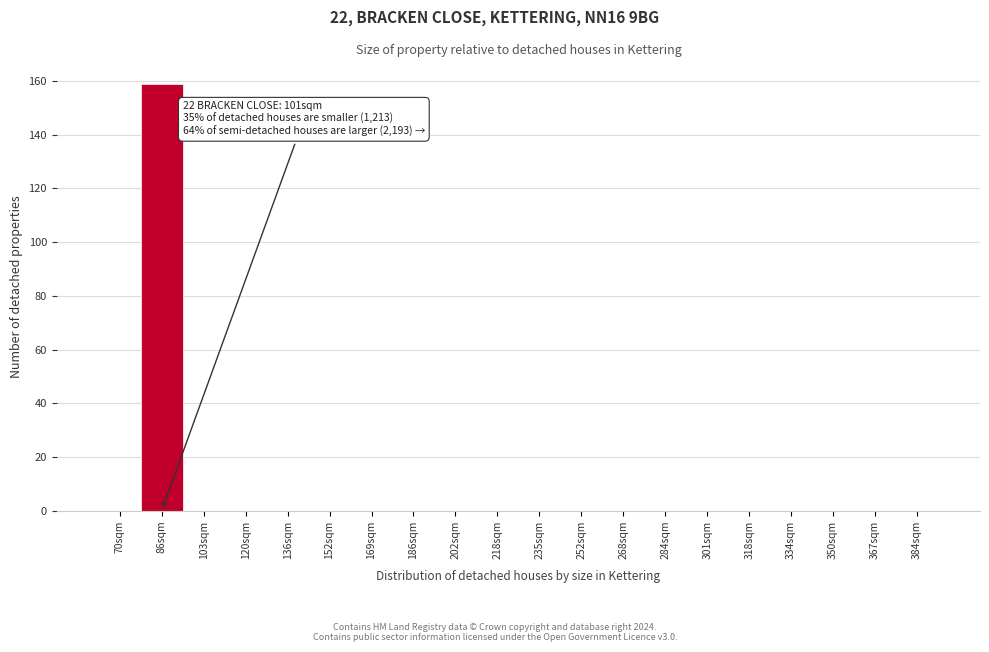

Reading right to left, list all the values displayed in this chart.

384sqm=0	367sqm=0	350sqm=0	334sqm=0	318sqm=0	301sqm=0	284sqm=0	268sqm=0	252sqm=0	235sqm=0	218sqm=0	202sqm=0	186sqm=0	169sqm=0	152sqm=0	136sqm=0	120sqm=0	103sqm=0	86sqm=159	70sqm=0